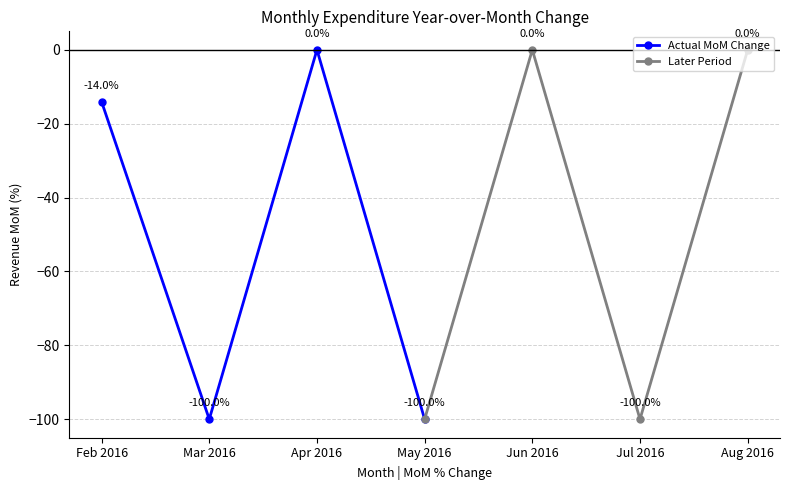

True or false: Actual MoM Change has a value of 0.0 at Apr 2016.

True